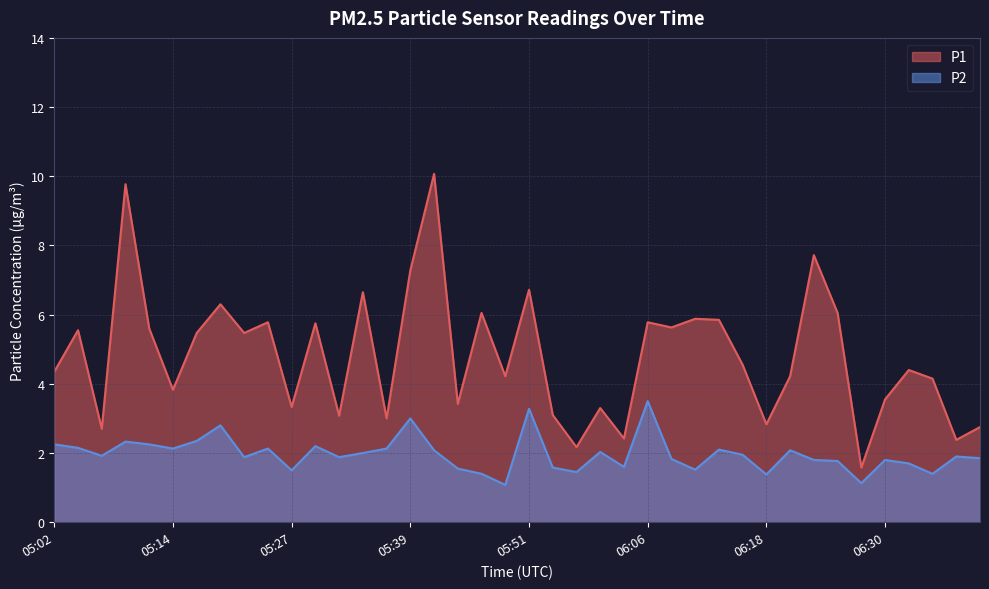

At which category is the sum across all series the highest?

05:41